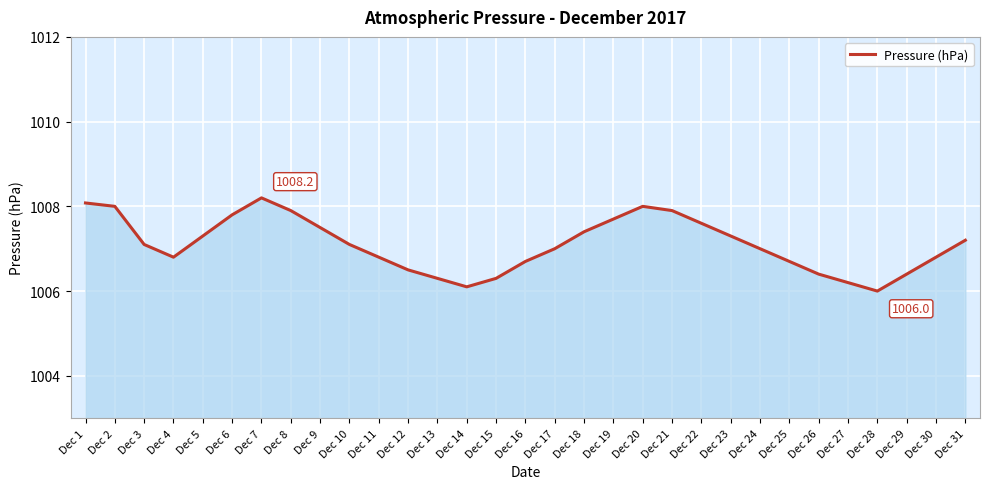

Does the chart display data point markers on the line(s)?

No